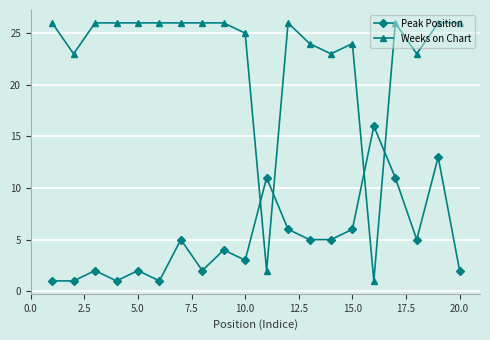

What is the sum of all Weeks on Chart values?

457